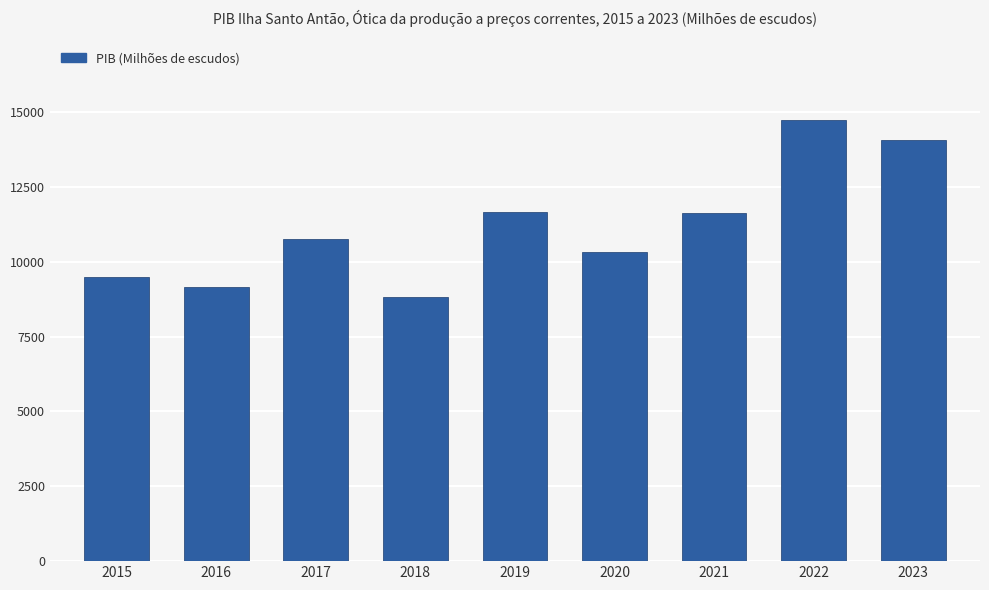

Which has a higher value, 2018 or 2020?

2020